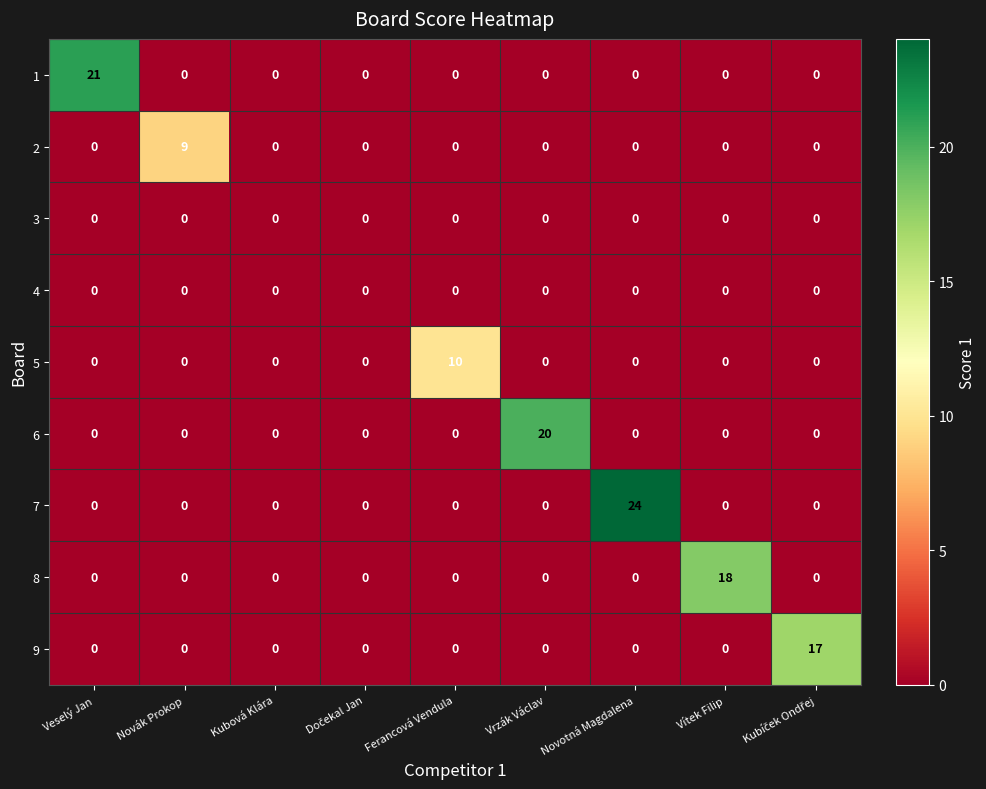

Which series has the largest total across all categories?

7